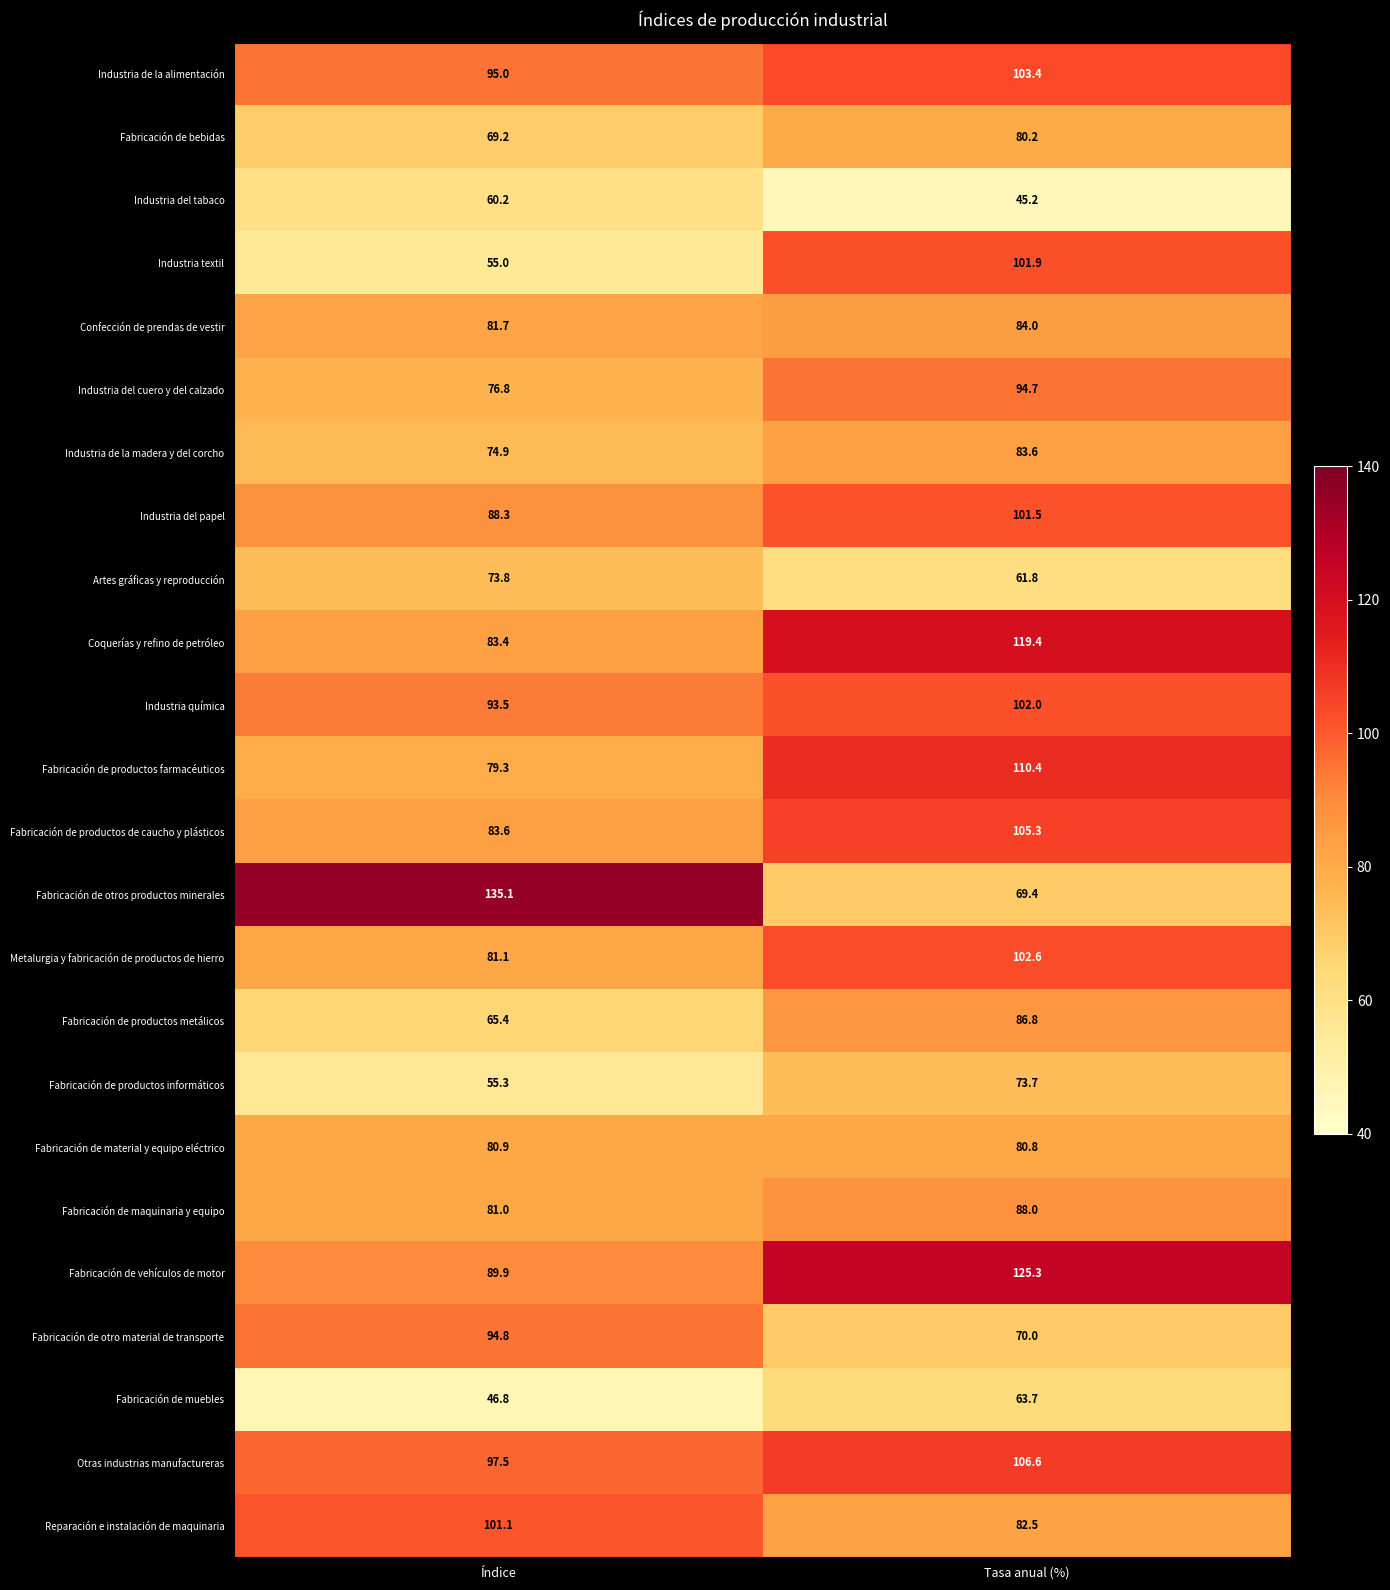

What is the average value of the Industria del tabaco series?

52.7